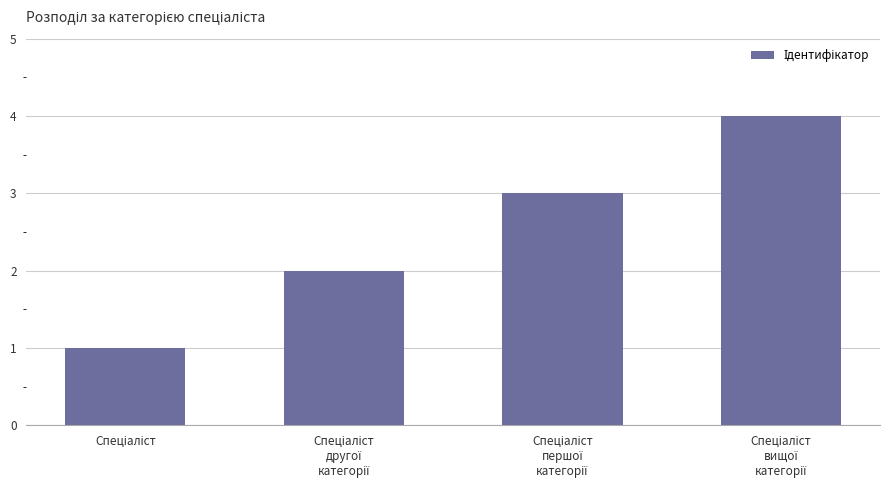

What is the maximum value shown in the chart?

4